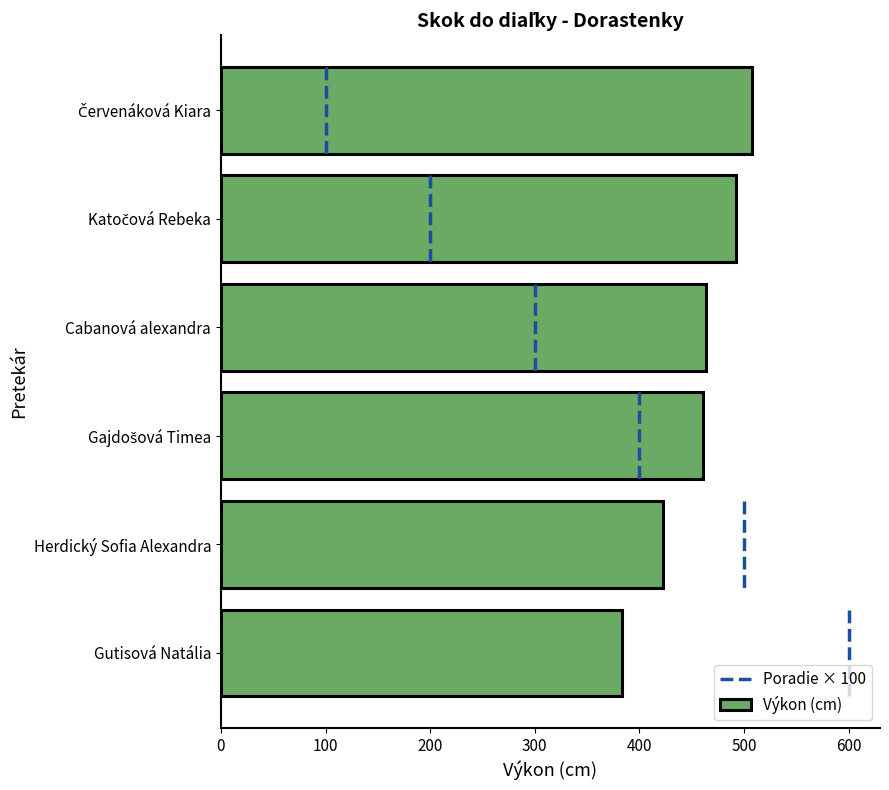

Between Gutisová Natália and Cabanová alexandra, which is larger?

Cabanová alexandra